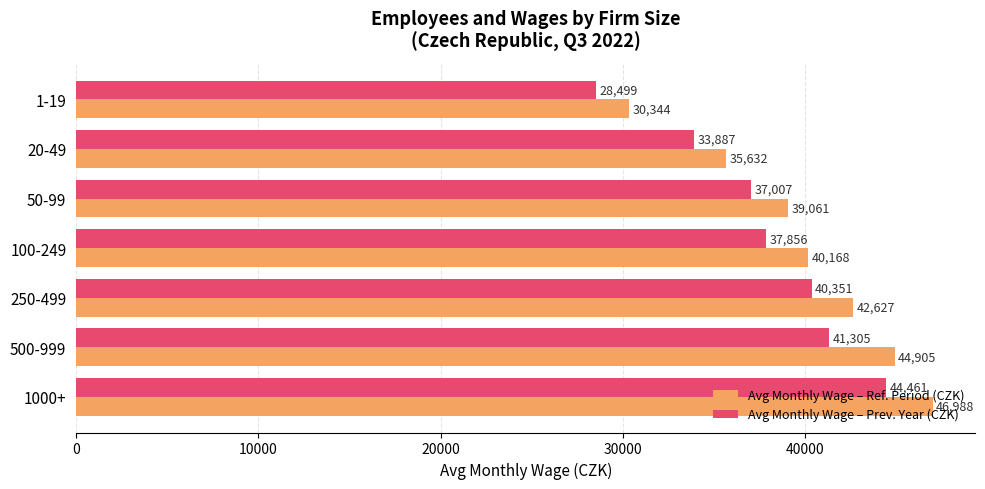

List the series in order of their overall mean, highest first.

Avg Monthly Wage – Ref. Period (CZK), Avg Monthly Wage – Prev. Year (CZK)